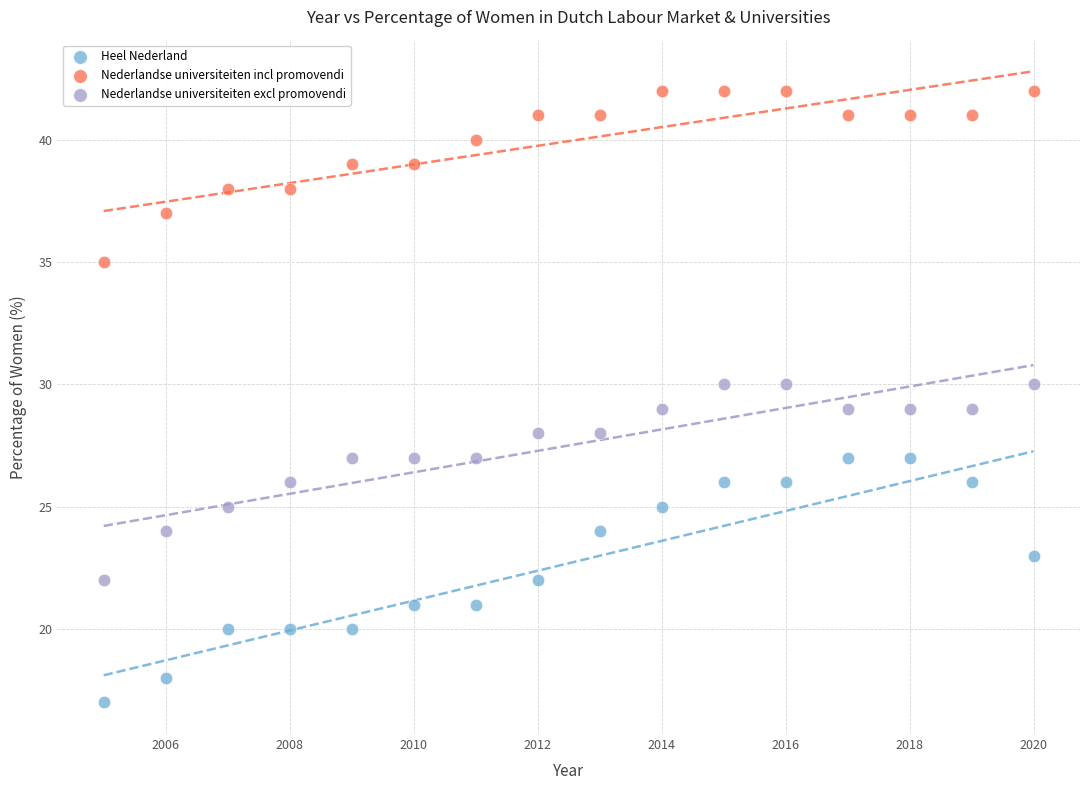

Which series contains the lowest Y value?

Heel Nederland